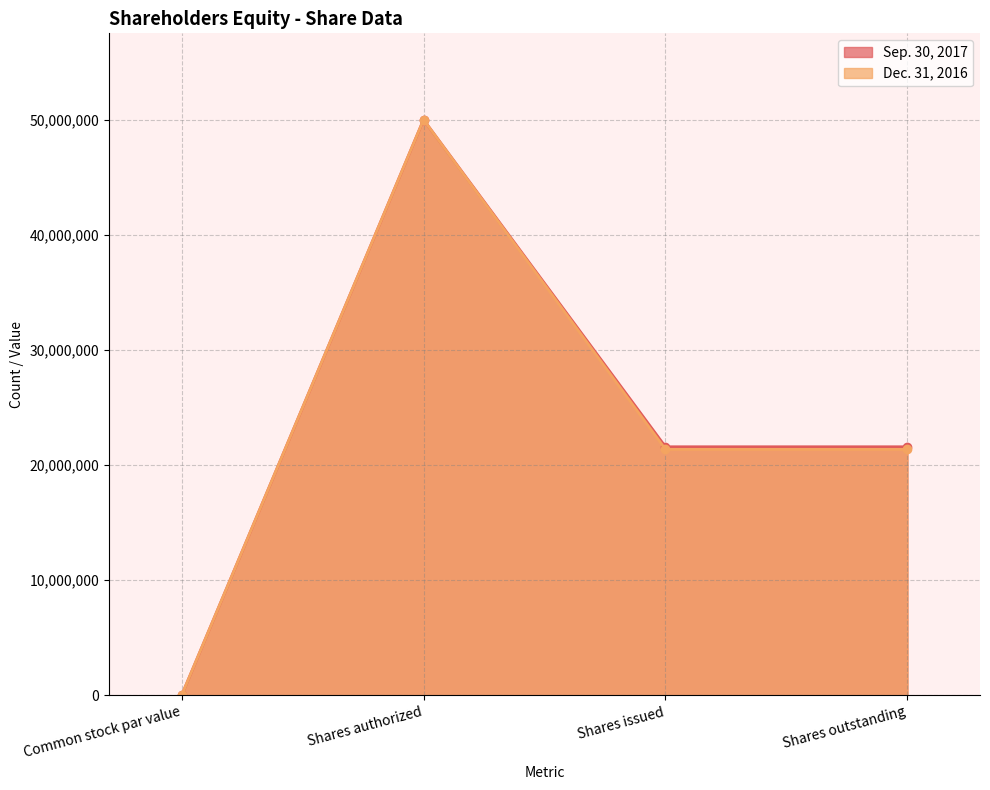

How many data points in Sep. 30, 2017 are less than 21594685?

1